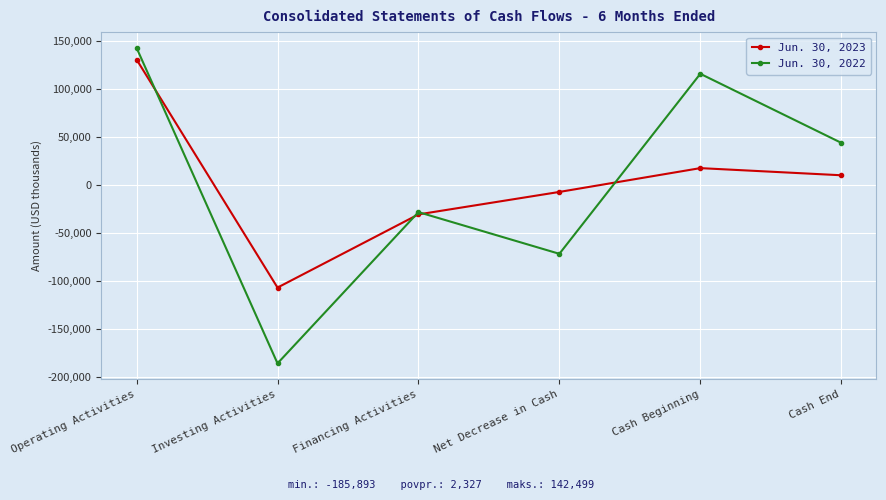

What are all the series names shown in the legend?

Jun. 30, 2023, Jun. 30, 2022